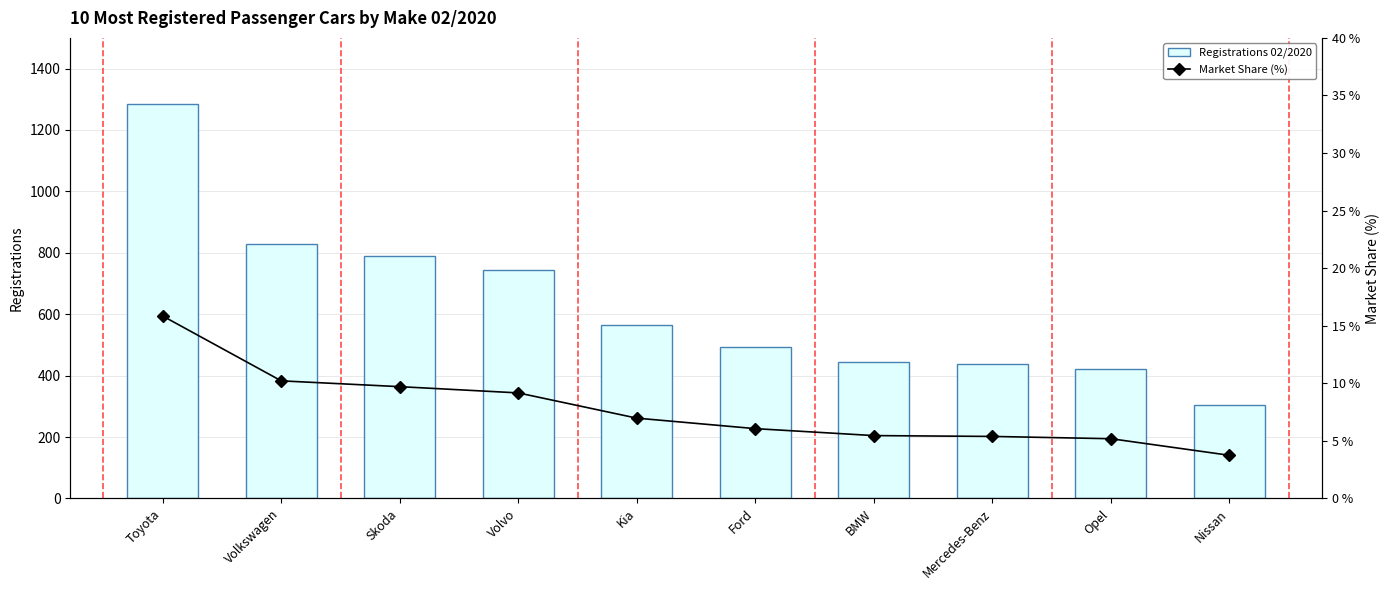

Which series has the largest total across all categories?

Registrations 02/2020